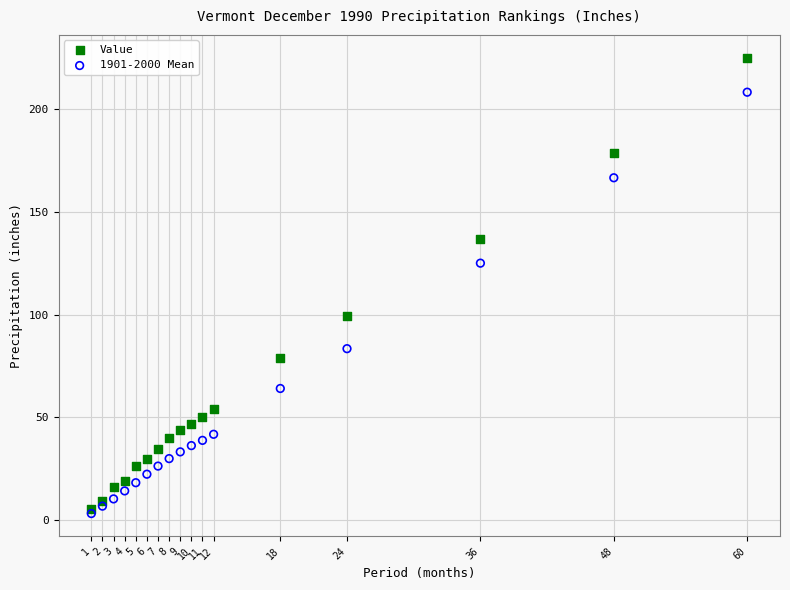

Across all series, what Y value is closest to 114?

125.0